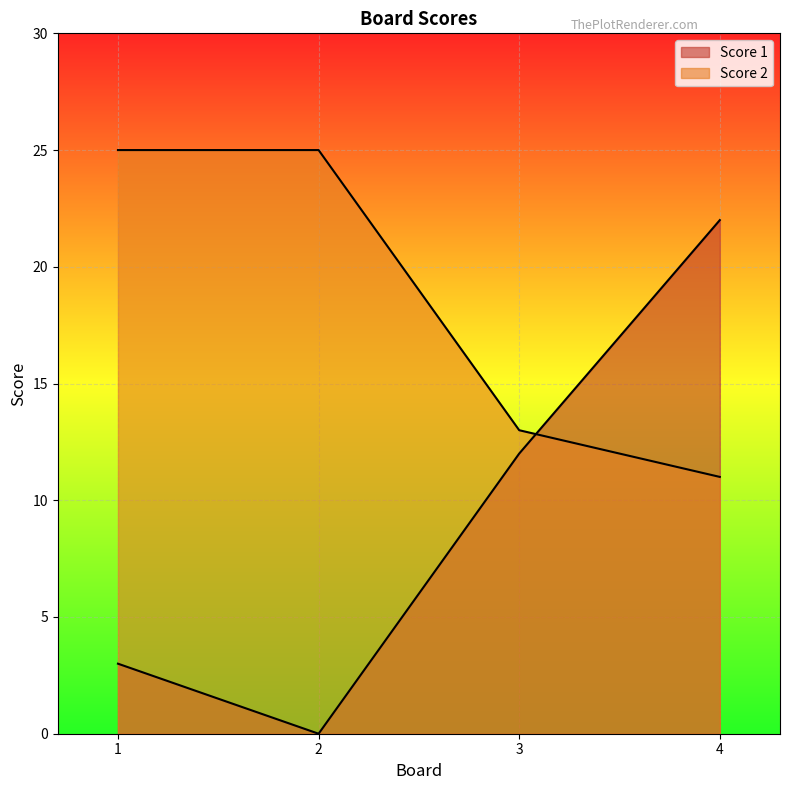

The Score 1 series shows 22 at 4. True or false?

True